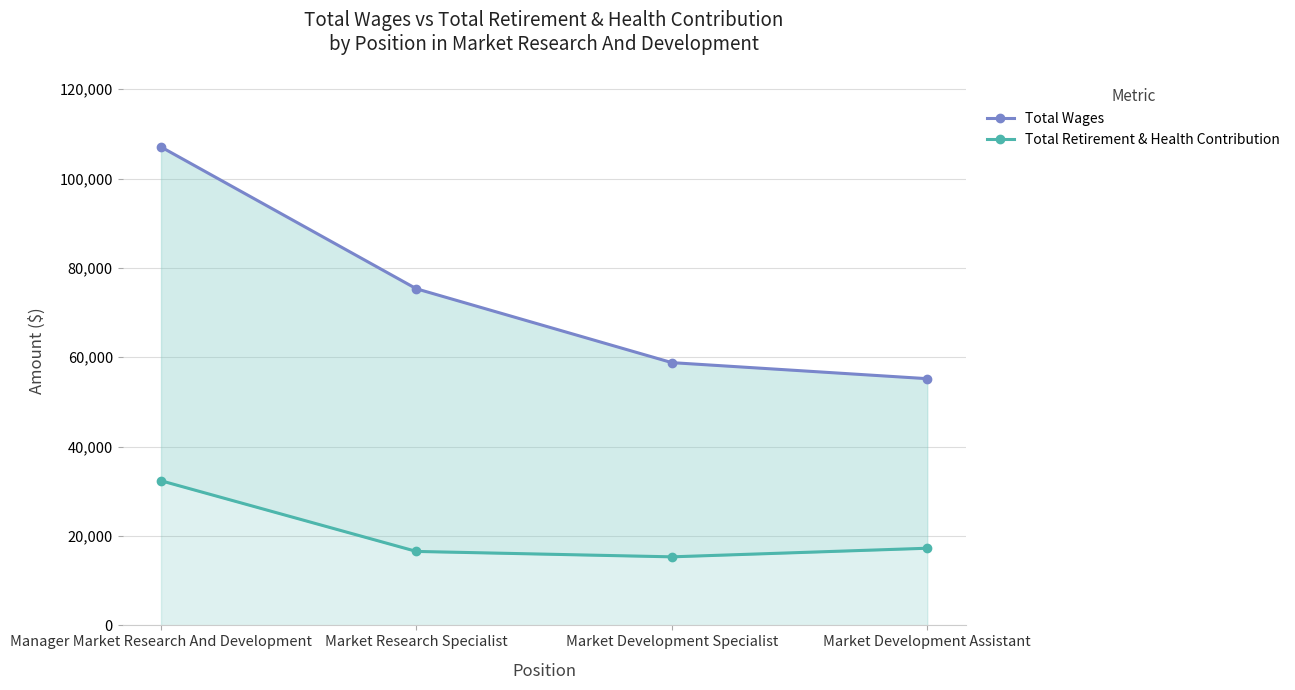

At which category is the sum across all series the highest?

Manager Market Research And Development